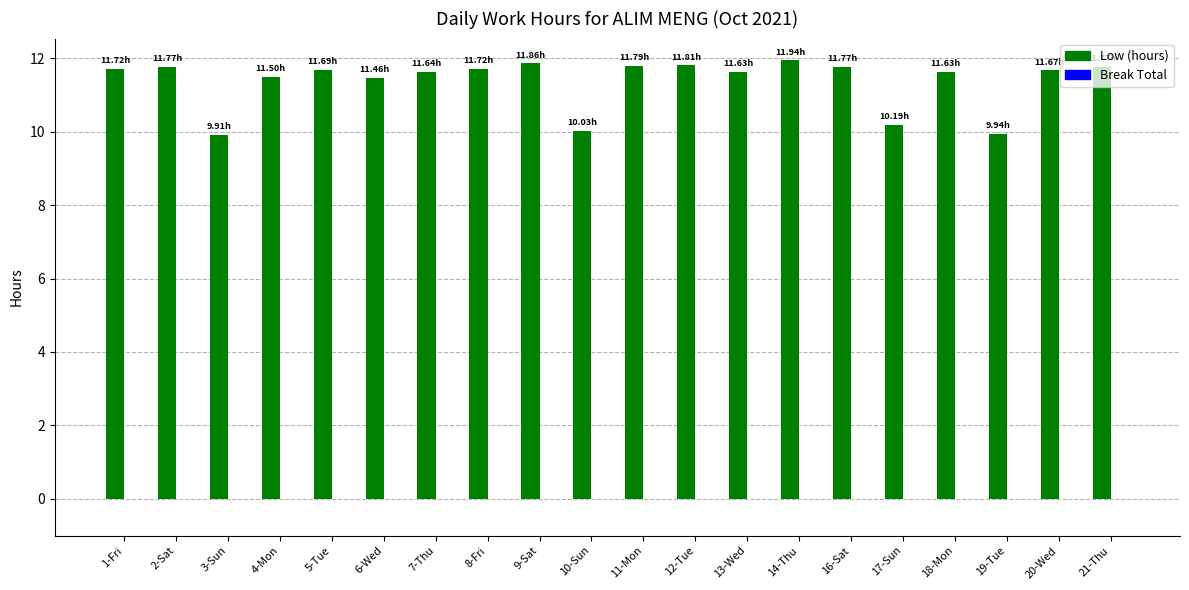

What is the difference between the maximum and second lowest values?

2.0